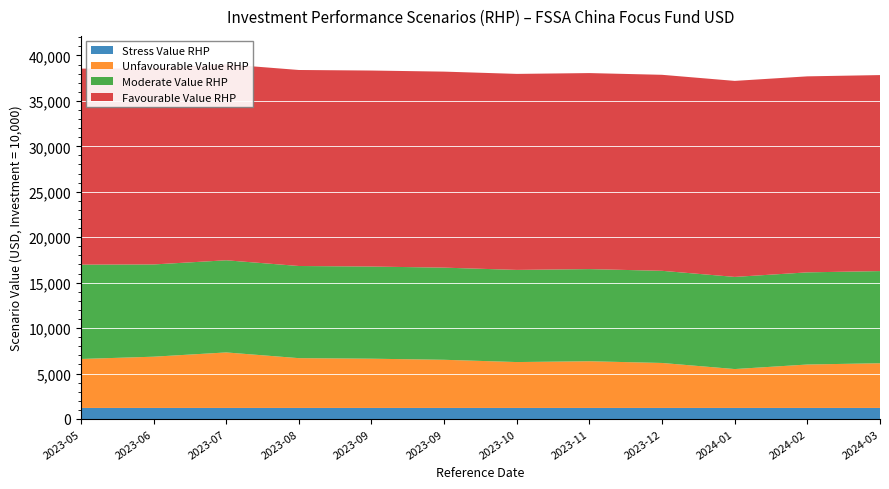

Reading right to left, what are all the values shown in this chart?

Stress Value RHP: 2024-03-28=1210	2024-02-29=1210	2024-01-31=1210	2023-12-29=1210	2023-11-30=1210	2023-10-31=1210	2023-09-29=1210	2023-09-14=1210	2023-08-31=1210	2023-07-31=1210	2023-06-30=1210	2023-05-31=1210
Unfavourable Value RHP: 2024-03-28=4920	2024-02-29=4780	2024-01-31=4280	2023-12-29=4950	2023-11-30=5140	2023-10-31=5050	2023-09-29=5300	2023-09-14=5420	2023-08-31=5480	2023-07-31=6110	2023-06-30=5640	2023-05-31=5390
Moderate Value RHP: 2024-03-28=10140	2024-02-29=10140	2024-01-31=10140	2023-12-29=10140	2023-11-30=10140	2023-10-31=10140	2023-09-29=10140	2023-09-14=10140	2023-08-31=10140	2023-07-31=10140	2023-06-30=10150	2023-05-31=10380
Favourable Value RHP: 2024-03-28=21570	2024-02-29=21570	2024-01-31=21570	2023-12-29=21570	2023-11-30=21570	2023-10-31=21570	2023-09-29=21570	2023-09-14=21570	2023-08-31=21570	2023-07-31=21570	2023-06-30=21570	2023-05-31=21570